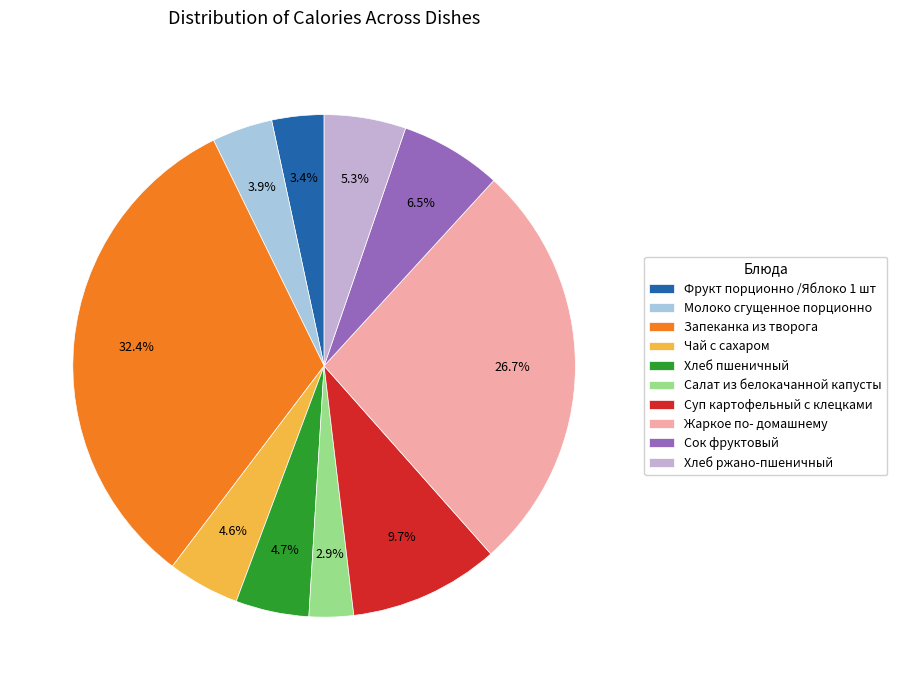

Which category has the biggest portion of the pie?

Запеканка из творога